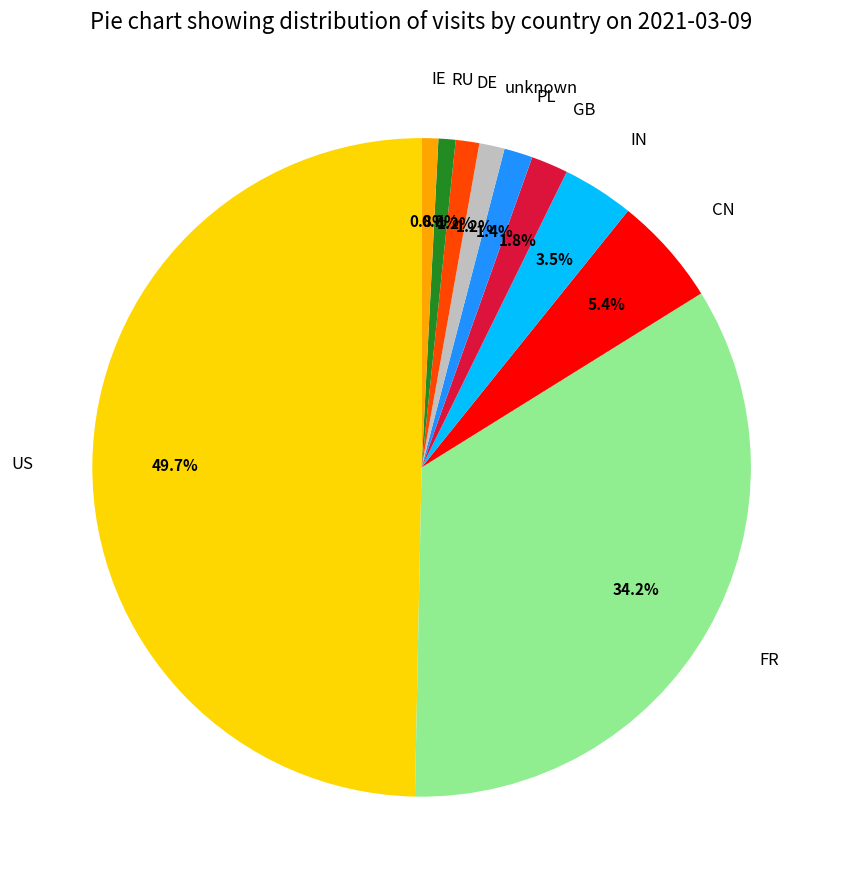

What is the ratio of the value at unknown to the value at RU?

1.5